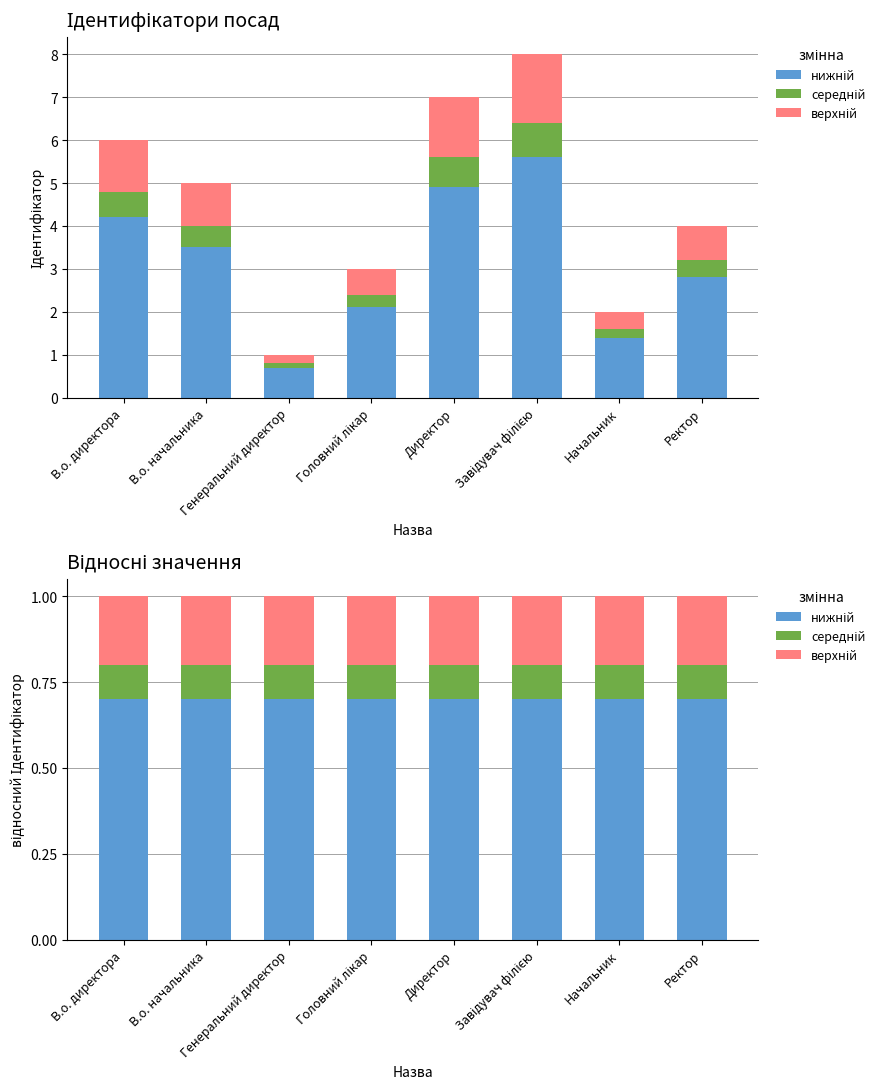

At which category is the sum across all series the highest?

В.о. директора